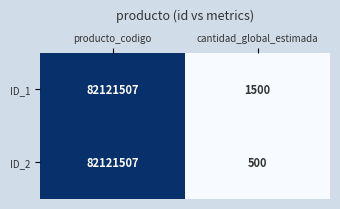

Reading left to right, transcribe all the data shown in this chart.

ID_1: producto_codigo=82121507	cantidad_global_estimada=1500
ID_2: producto_codigo=82121507	cantidad_global_estimada=500